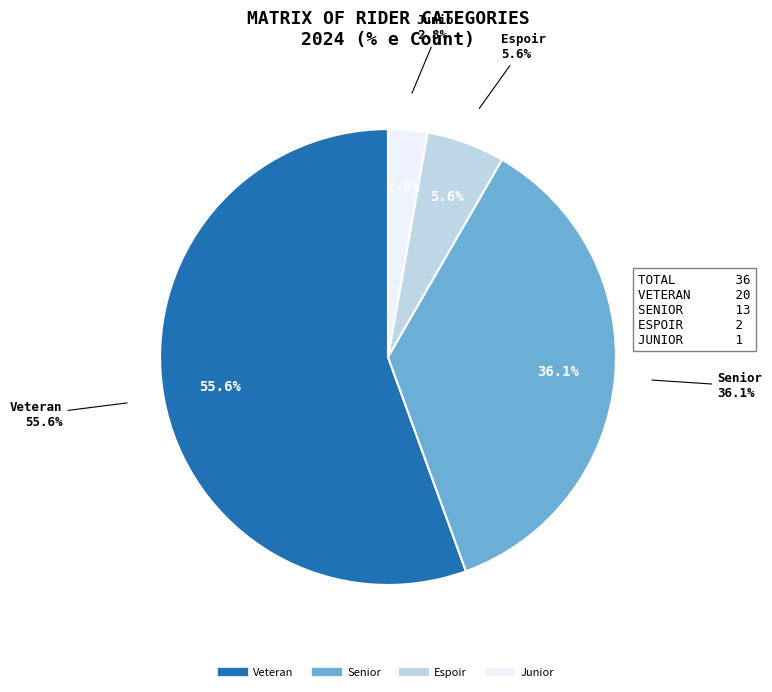

How many segments does this pie chart have?

3